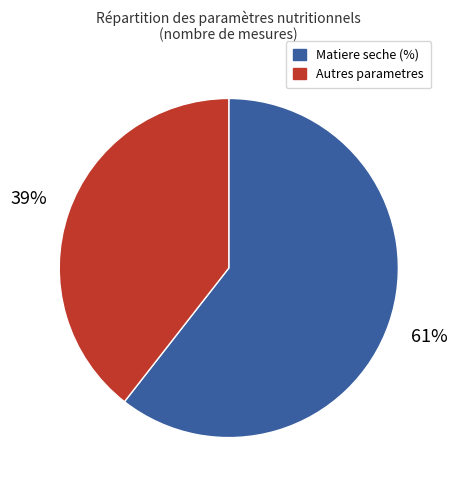

Is there any slice that represents more than half of the pie?

Yes